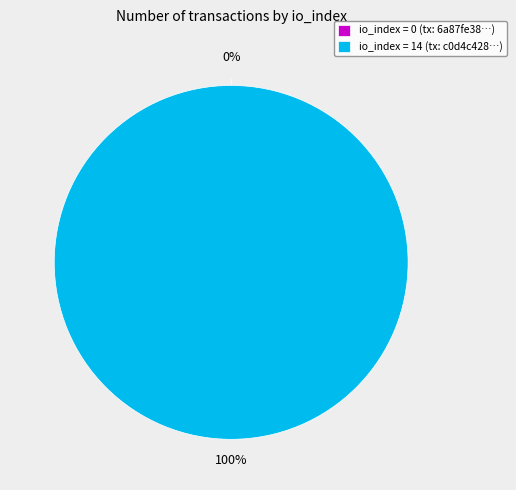

To the nearest percent, what is the difference between the largest and smallest slice percentages?

100%